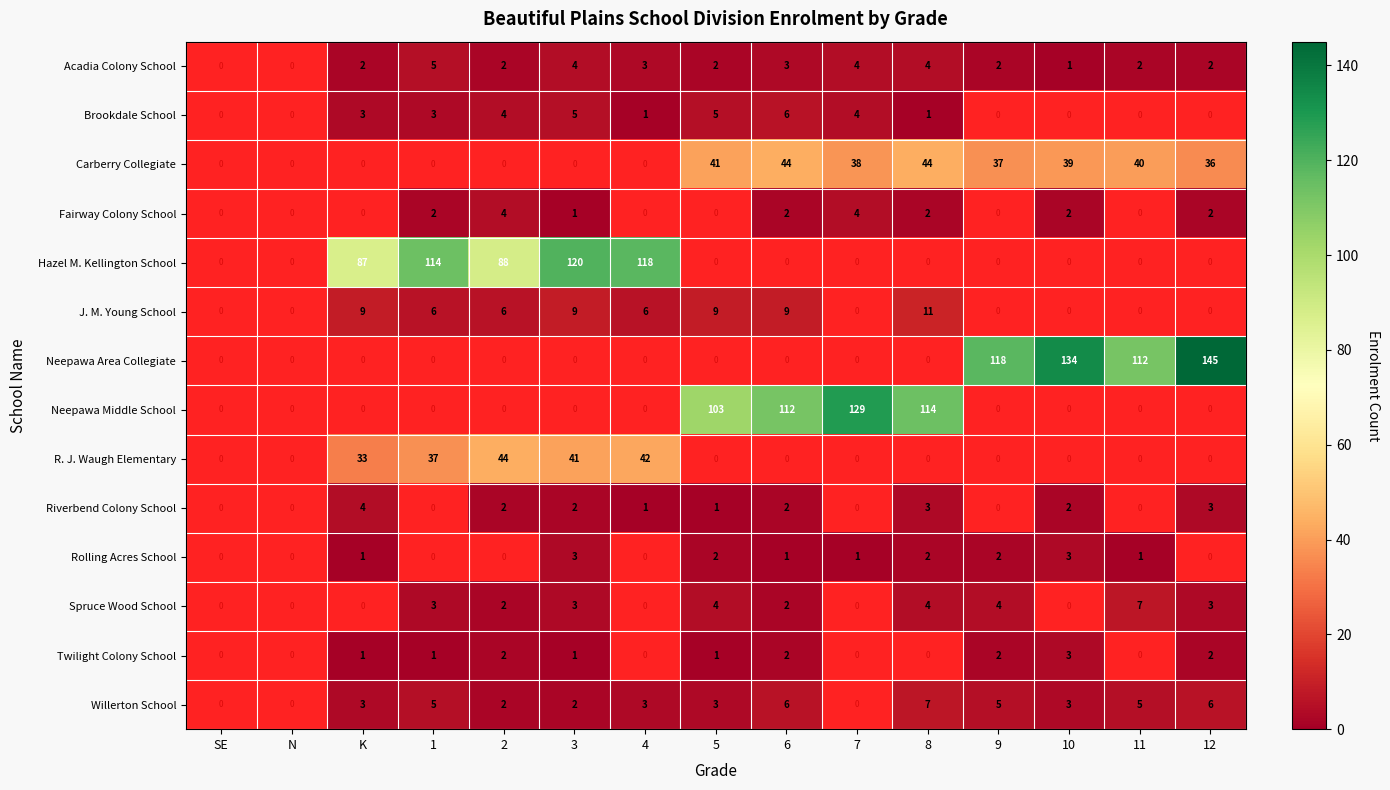

How many values in Hazel M. Kellington School are above zero?

5